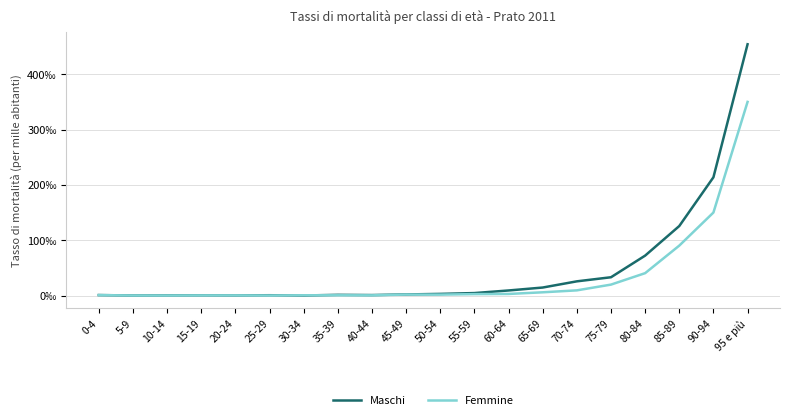

What are all the series names shown in the legend?

Maschi, Femmine